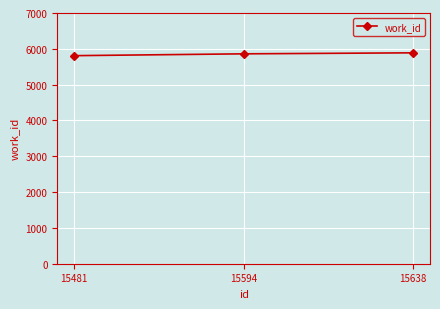

Approximately how many times larger is the value at 15481 compared to 15594?

1.0